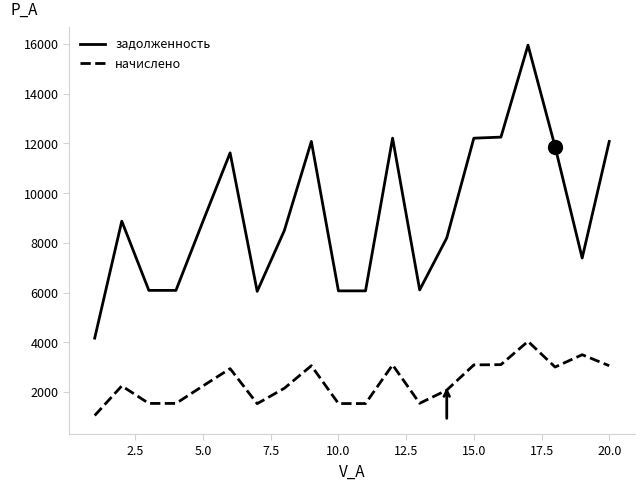

True or false: задолженность and начислено intersect in this chart.

False